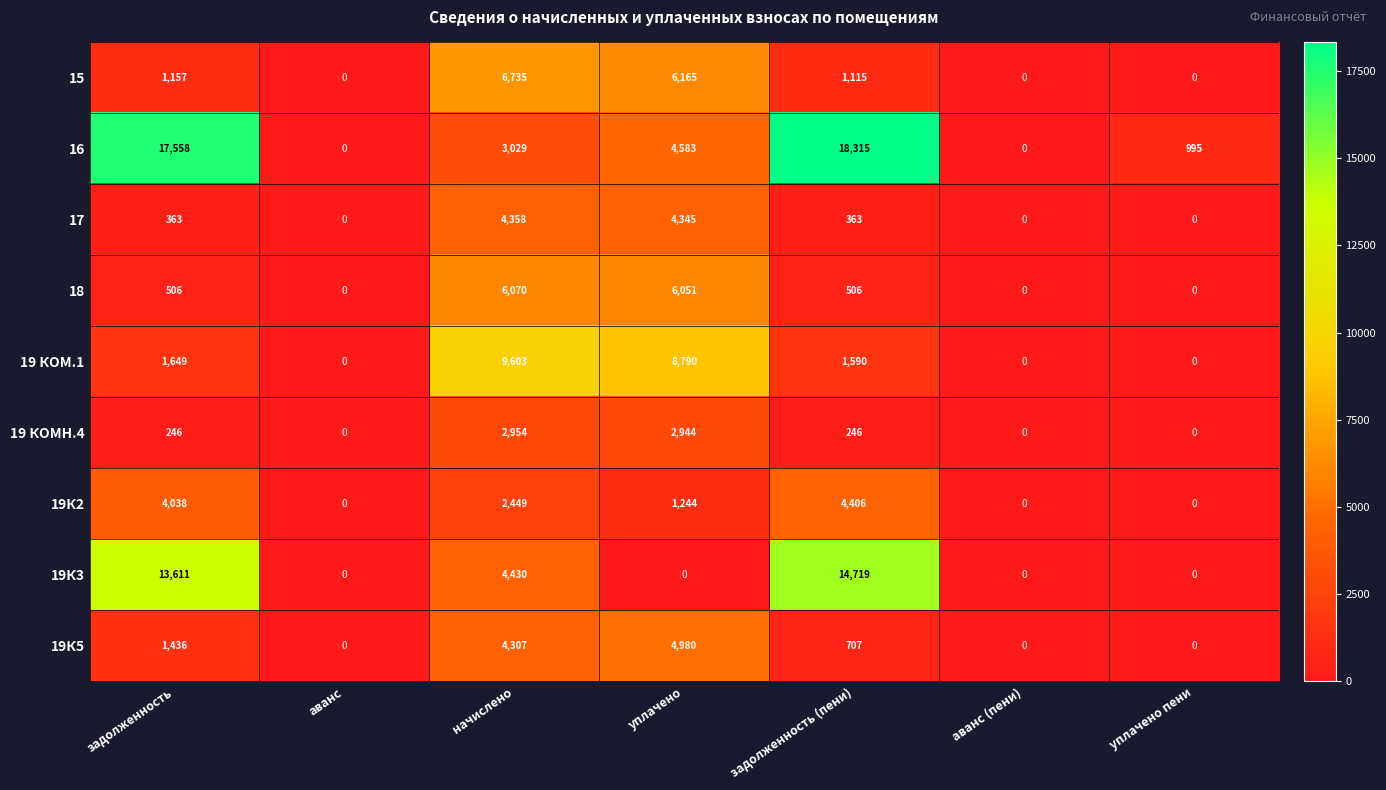

At which category does the chart reach its peak across all series?

задолженность (пени)